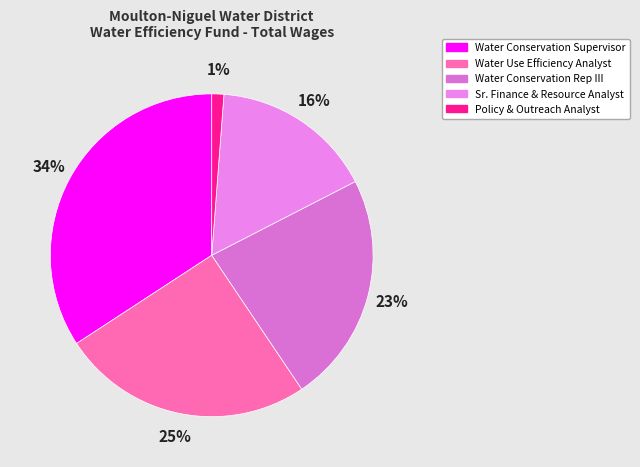

Combined, what portion of the pie is Sr. Finance & Resource Analyst and Water Conservation Rep III?

39.4%